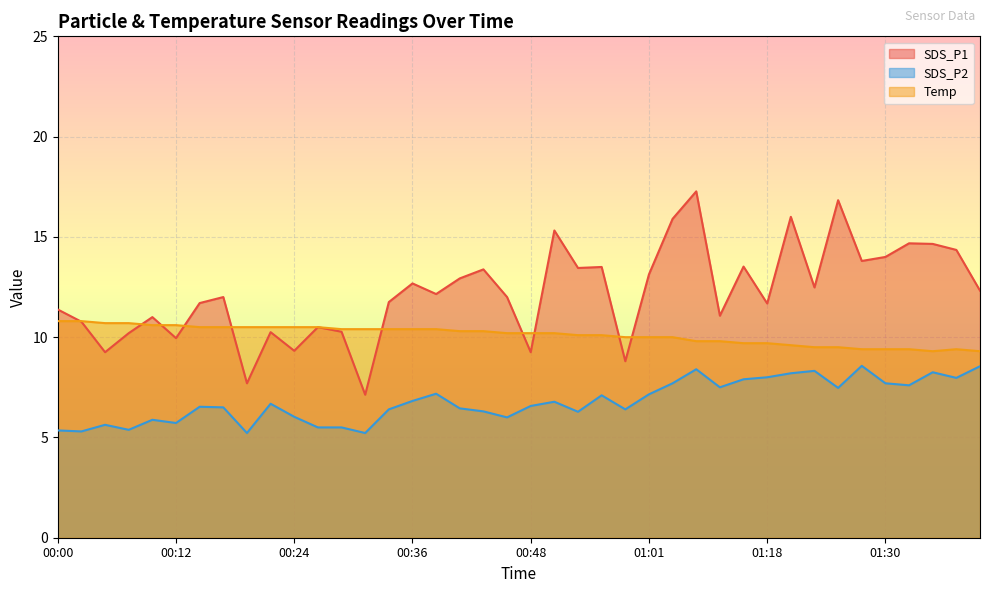

Which label corresponds to the smallest value in the chart?

00:19